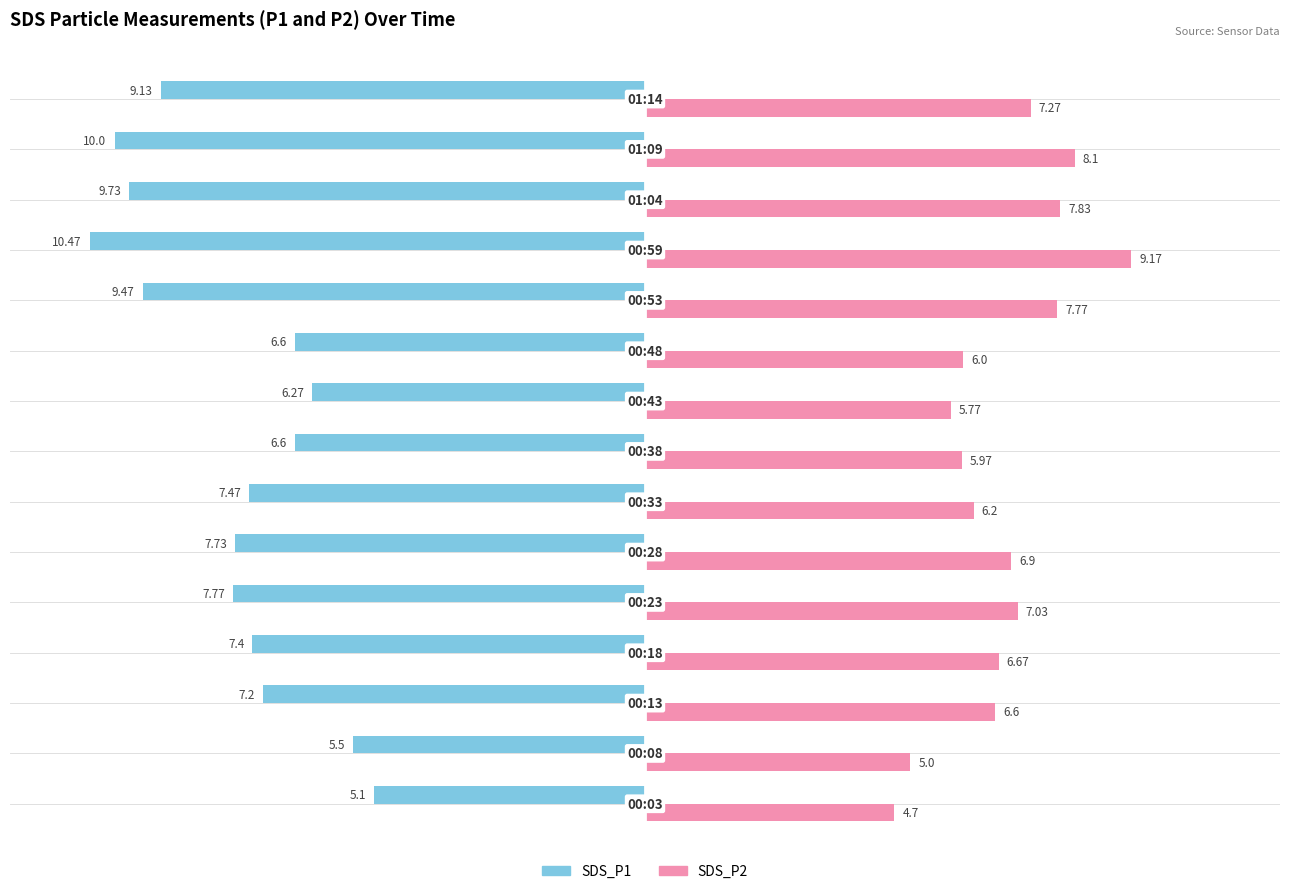

What are all the series names shown in the legend?

SDS_P1, SDS_P2